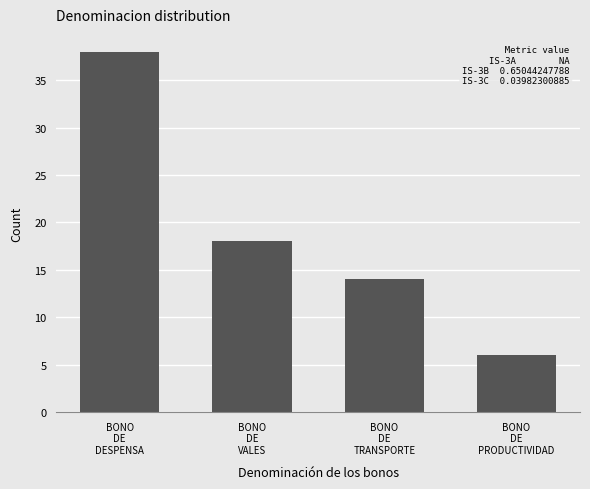

What is the greatest value displayed?

38